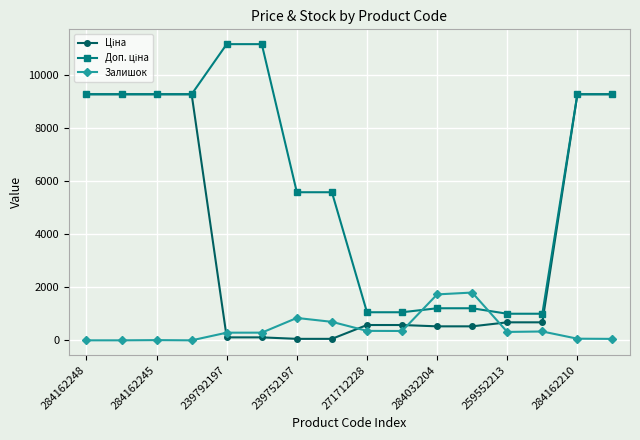

At how many categories does at least one series exceed 4254?

10